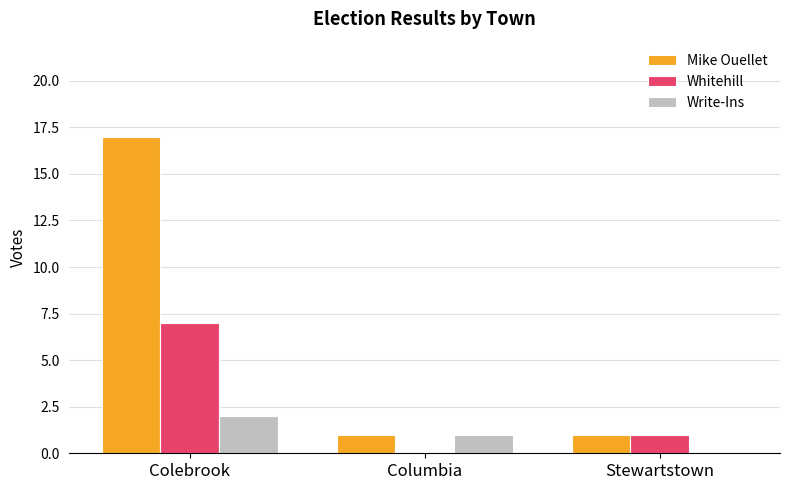

What is the average value of the Mike Ouellet series?

6